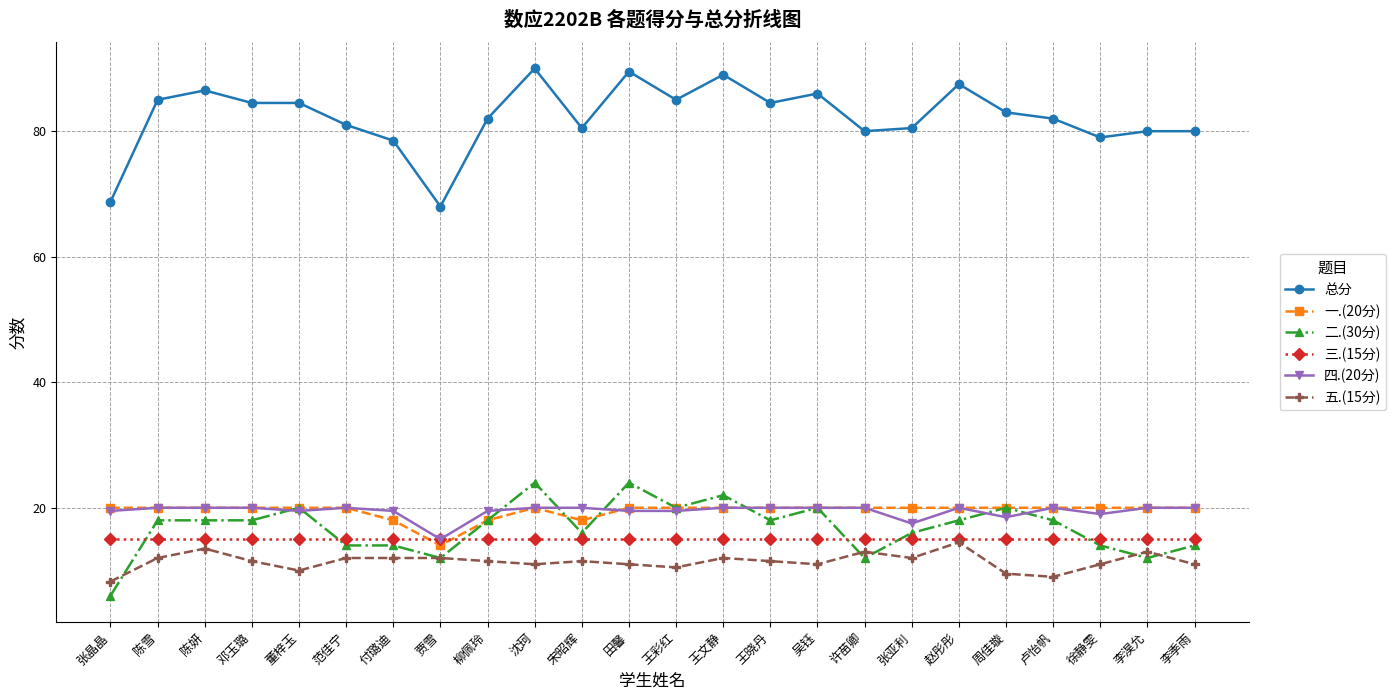

What is the spread (max minus min) of values at 陈雪?

73.0